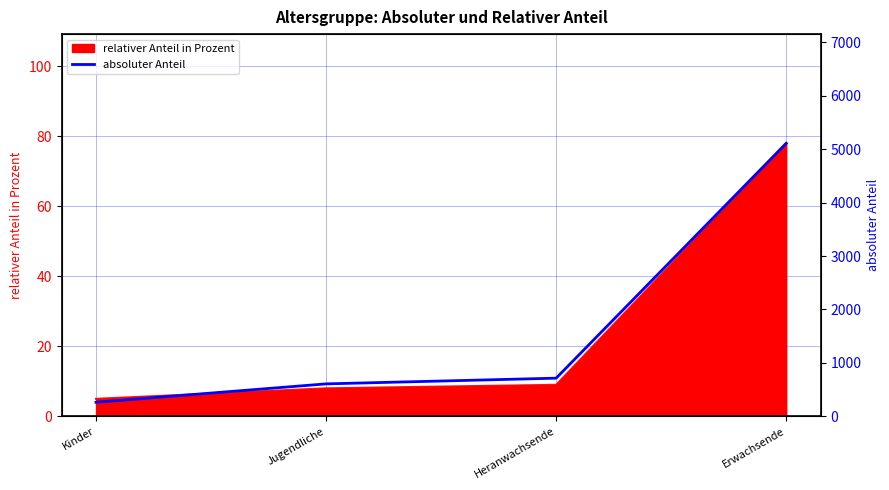

Which category has the lowest value across all series?

Kinder